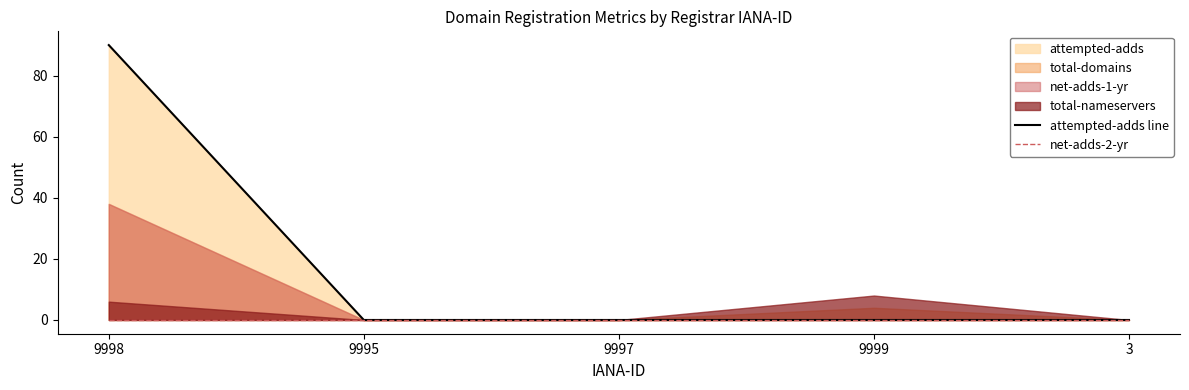

Where is net-adds-2-yr nearest to the value 0?

9998